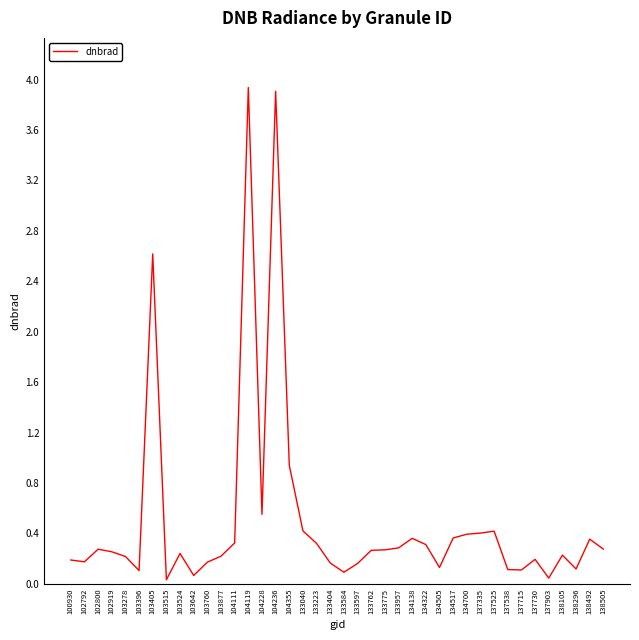

At which label is the value closest to 1?

104355